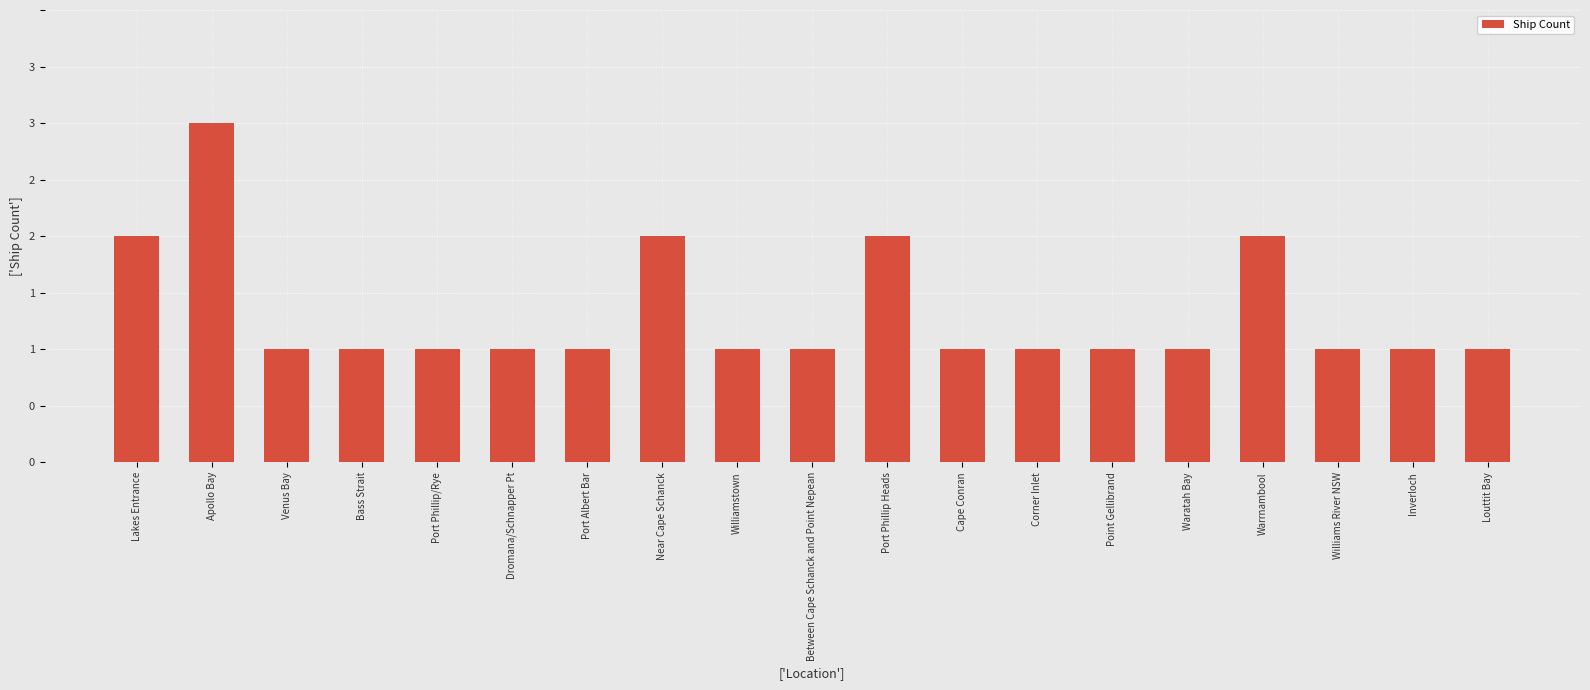

Reading right to left, list all the values displayed in this chart.

1	1	1	2	1	1	1	1	2	1	1	2	1	1	1	1	1	3	2